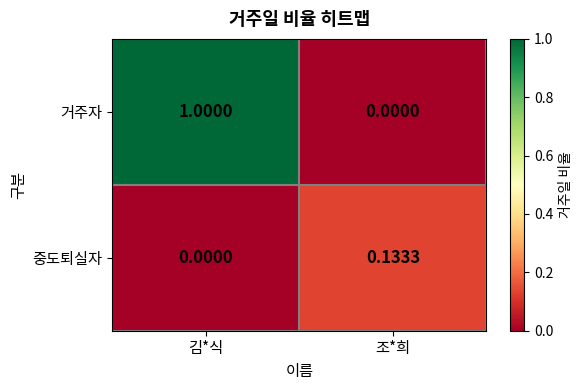

Rank the series at 김*식 from highest to lowest value.

거주자, 중도퇴실자